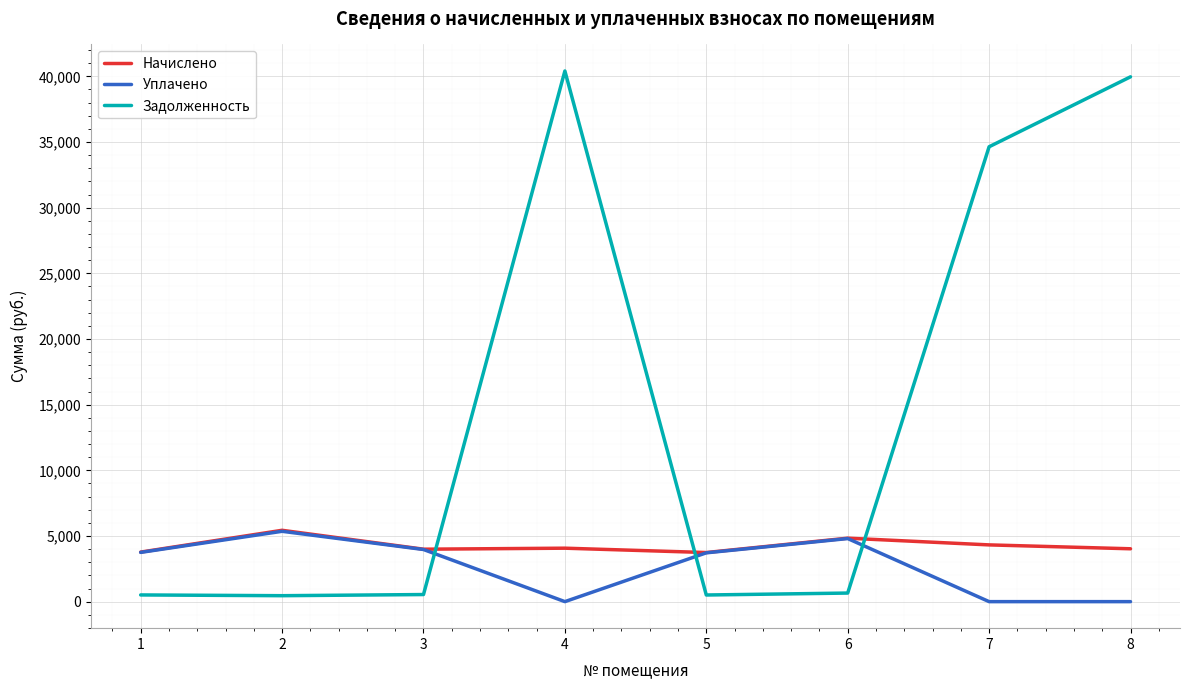

What is the spread (max minus min) of values at 7?

34635.8